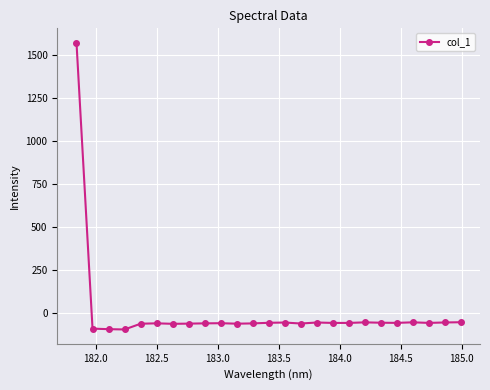

What is the smallest value displayed?

-94.7